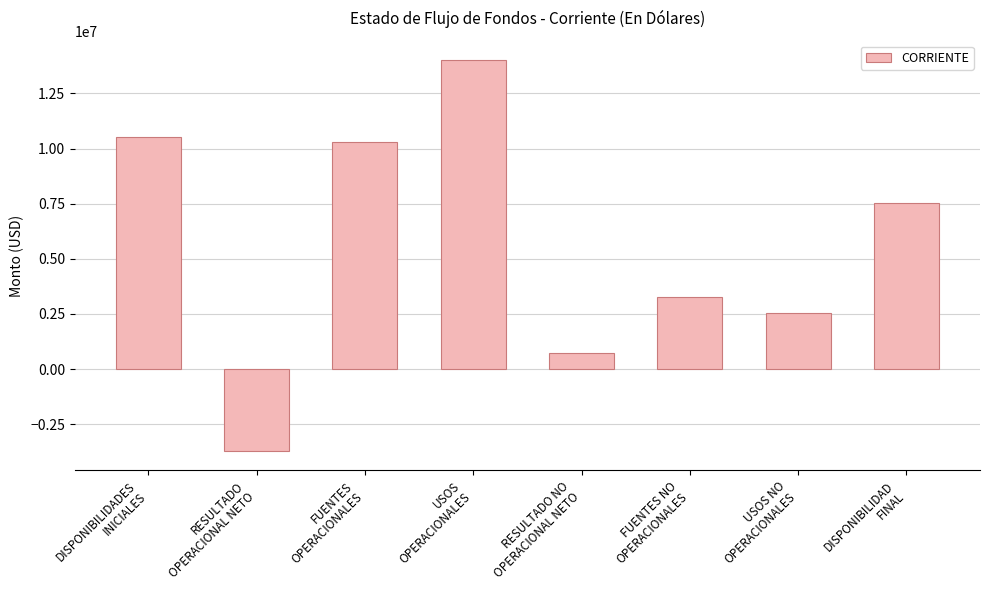

Reading right to left, what are all the values shown in this chart?

7551341.3	2552296.4	3281167.9	728871.4	14007269.7	10306817.7	-3700452.0	10522921.9